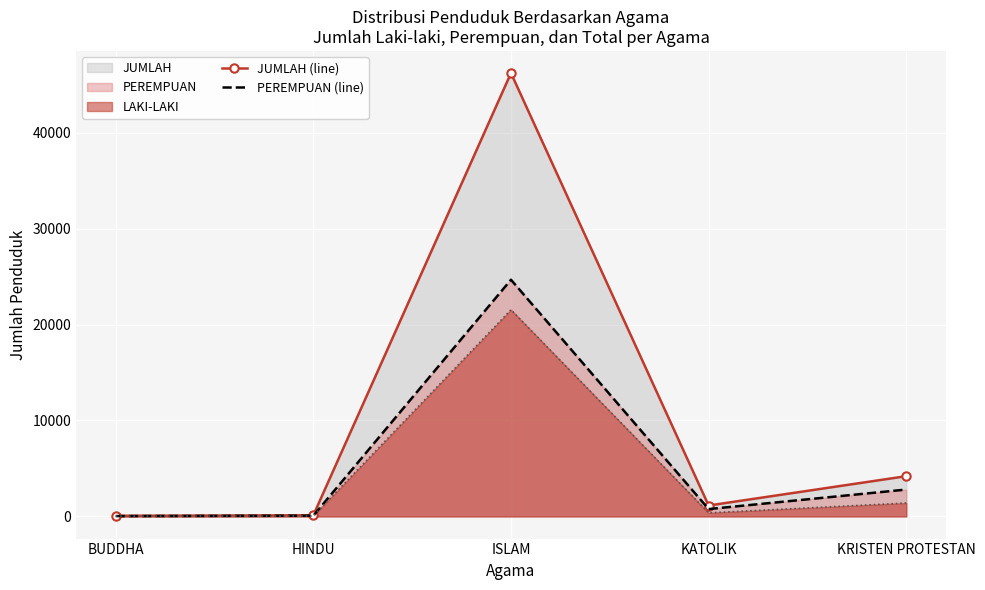

What is the total value across all series at KRISTEN PROTESTAN?

8386